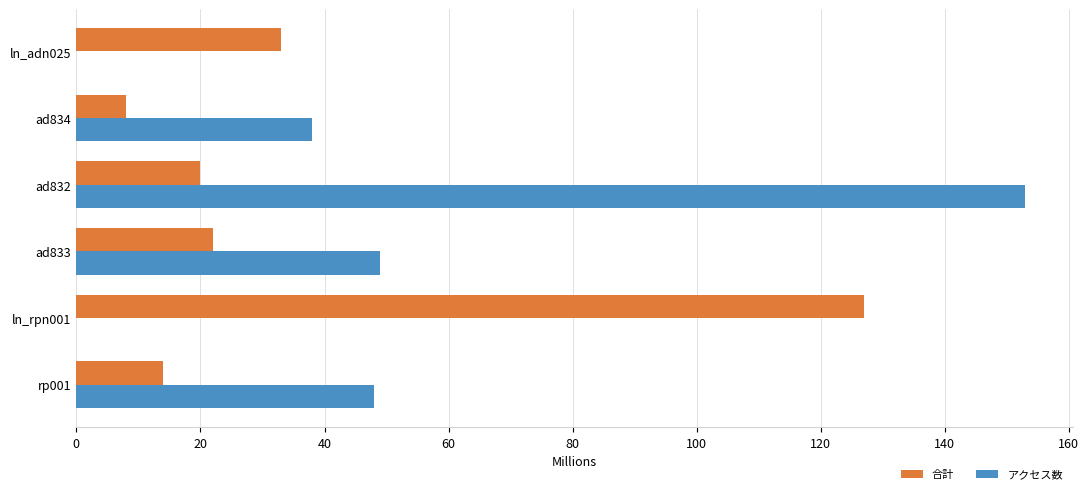

At which label is 合計 closest to 67?

ln_adn025